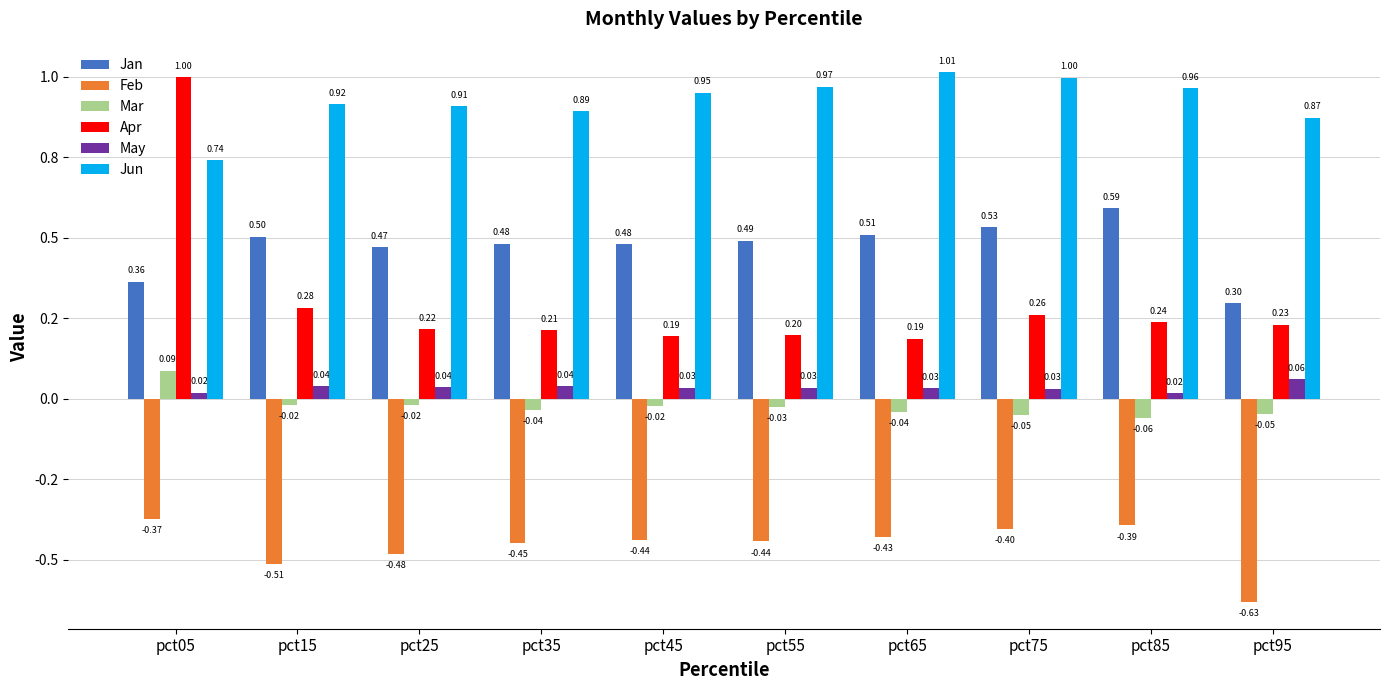

Which has a higher value, pct25 or pct95?

pct25